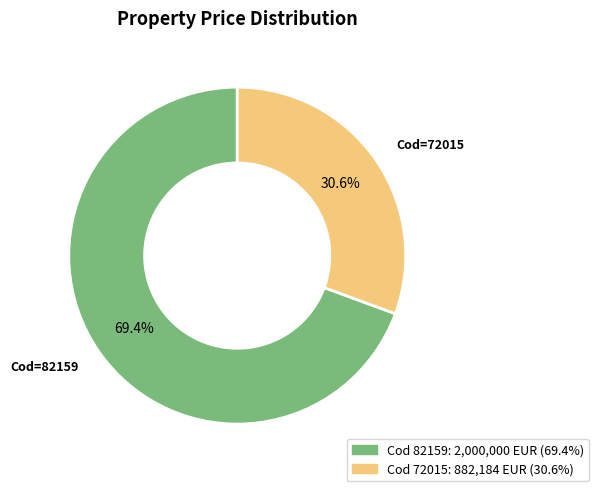

Is there any slice that represents more than half of the pie?

Yes